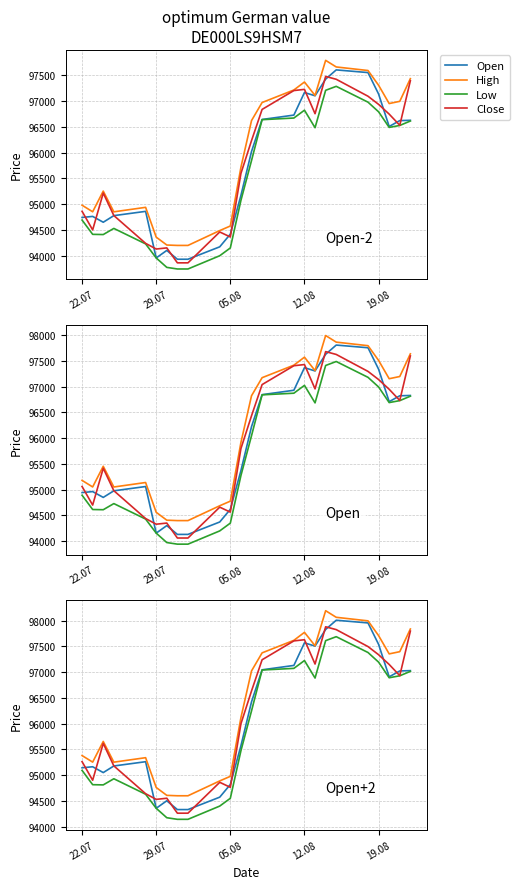

The Open series shows 97538 at 19.08. True or false?

True